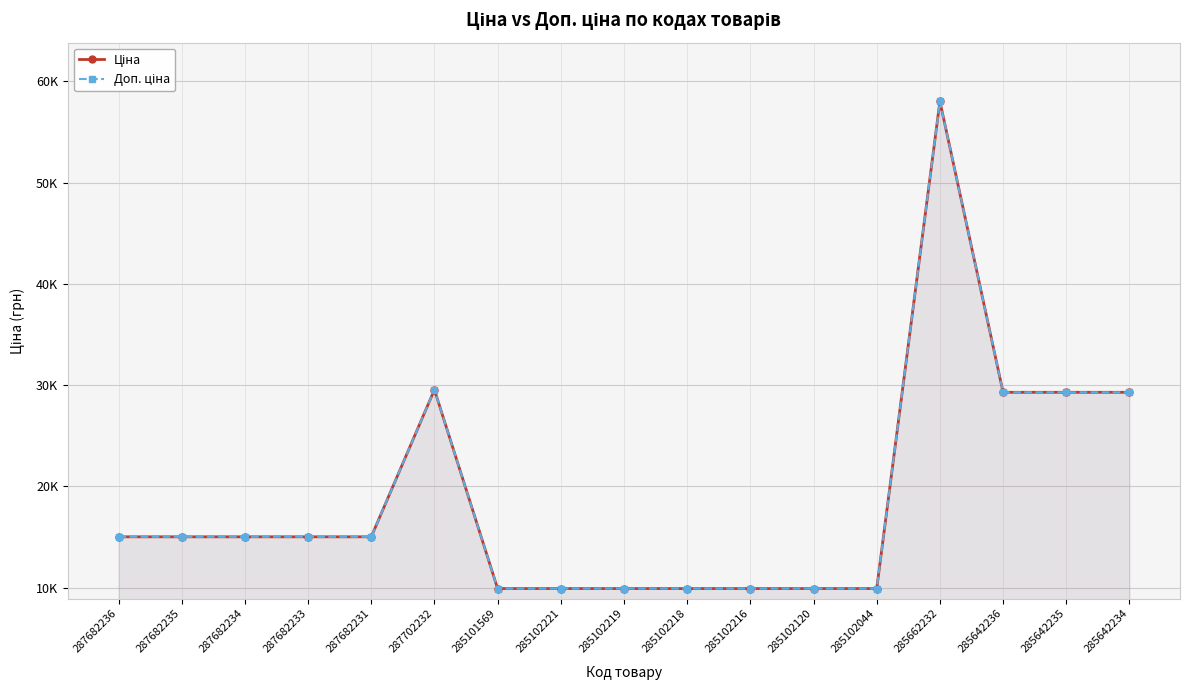

What position from the right is 287702232?

12